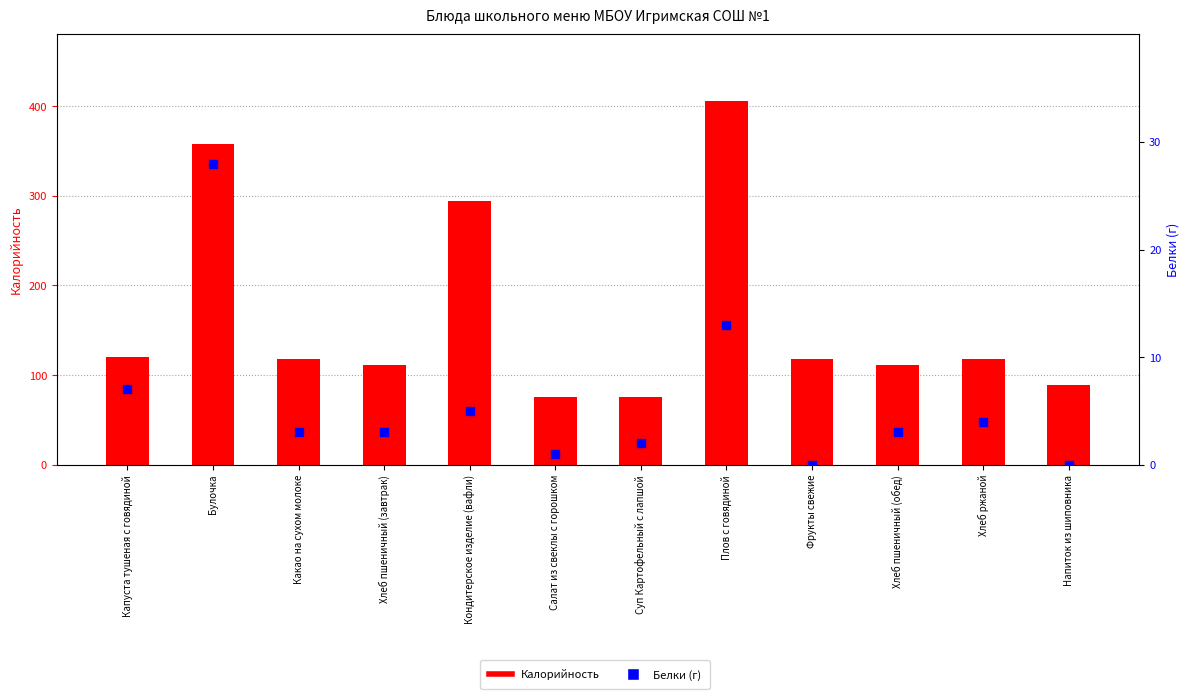

Which series contains the lowest Y value?

Белки (г)